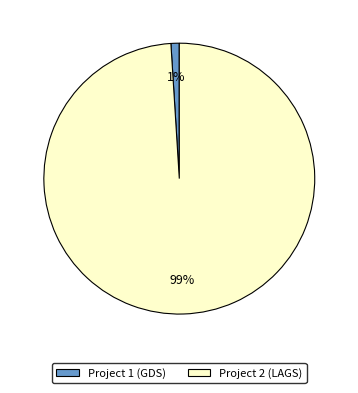

Does Project 2 (LAGS) account for over 50% of the chart?

Yes